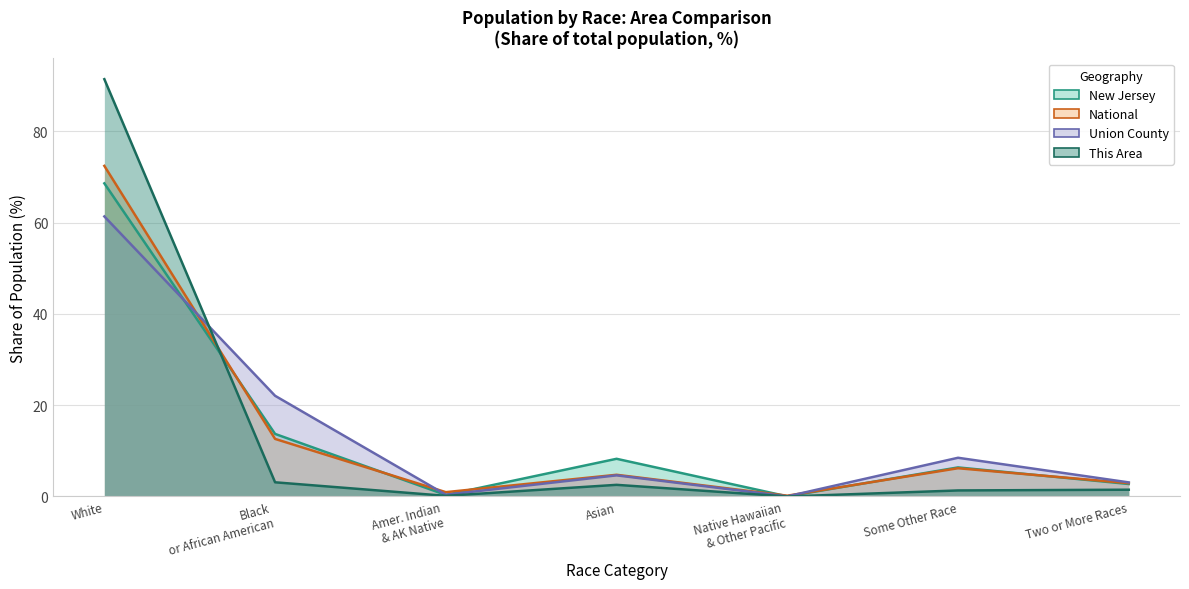

What is the sum of all Union County values?

100.0